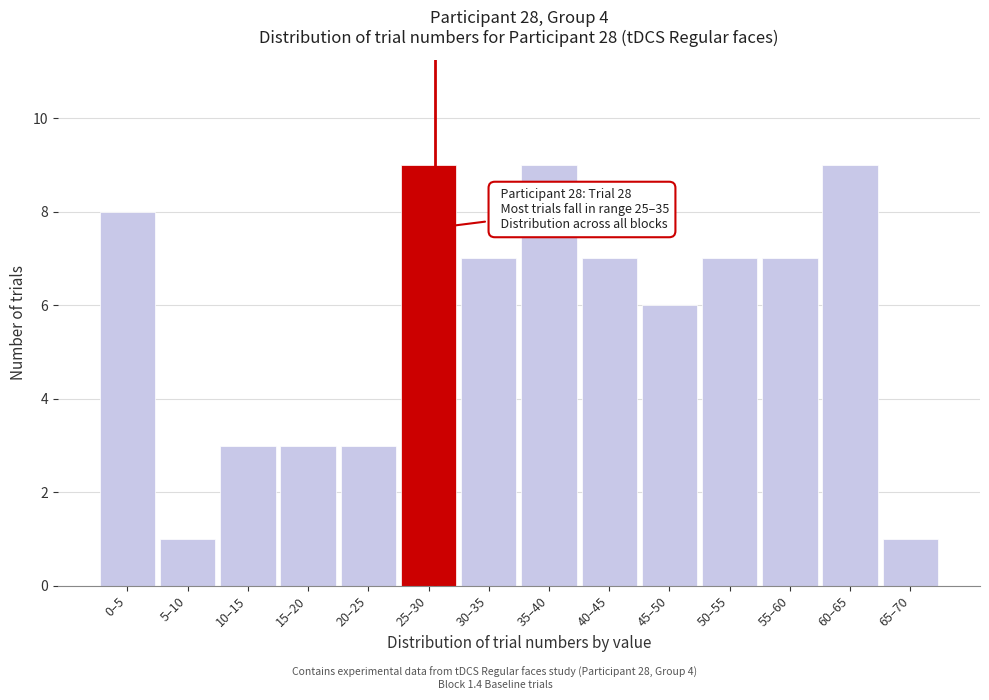

Reading left to right, extract all data points from this chart.

8	1	3	3	3	9	7	9	7	6	7	7	9	1